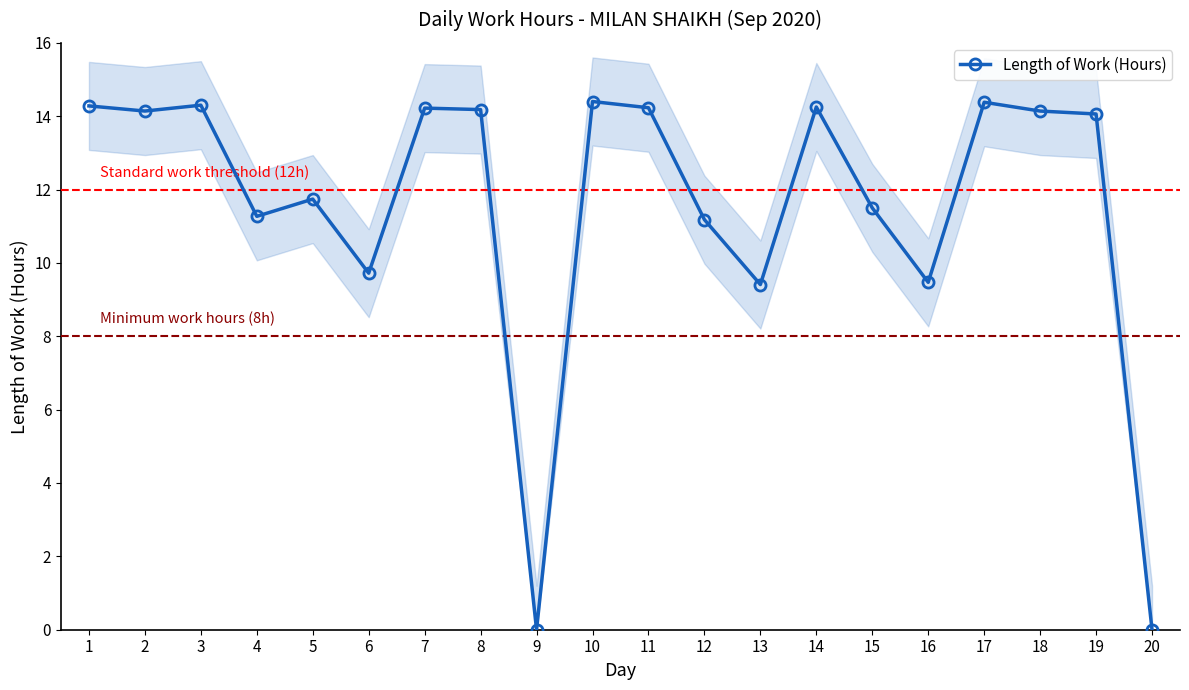

Between 12 and 13, which is larger?

12